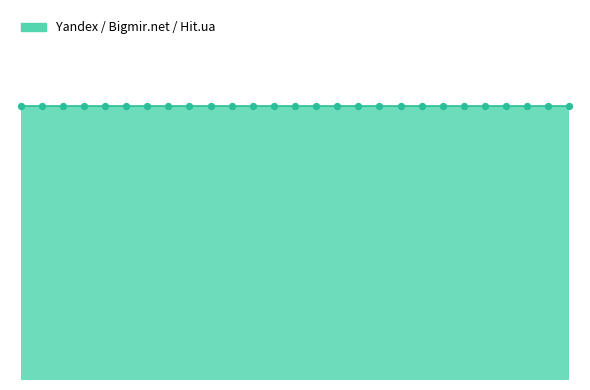

Is the value of Hit.ua at 2011-06-29 greater than the value of Bigmir.net at 2016-09-29?

No